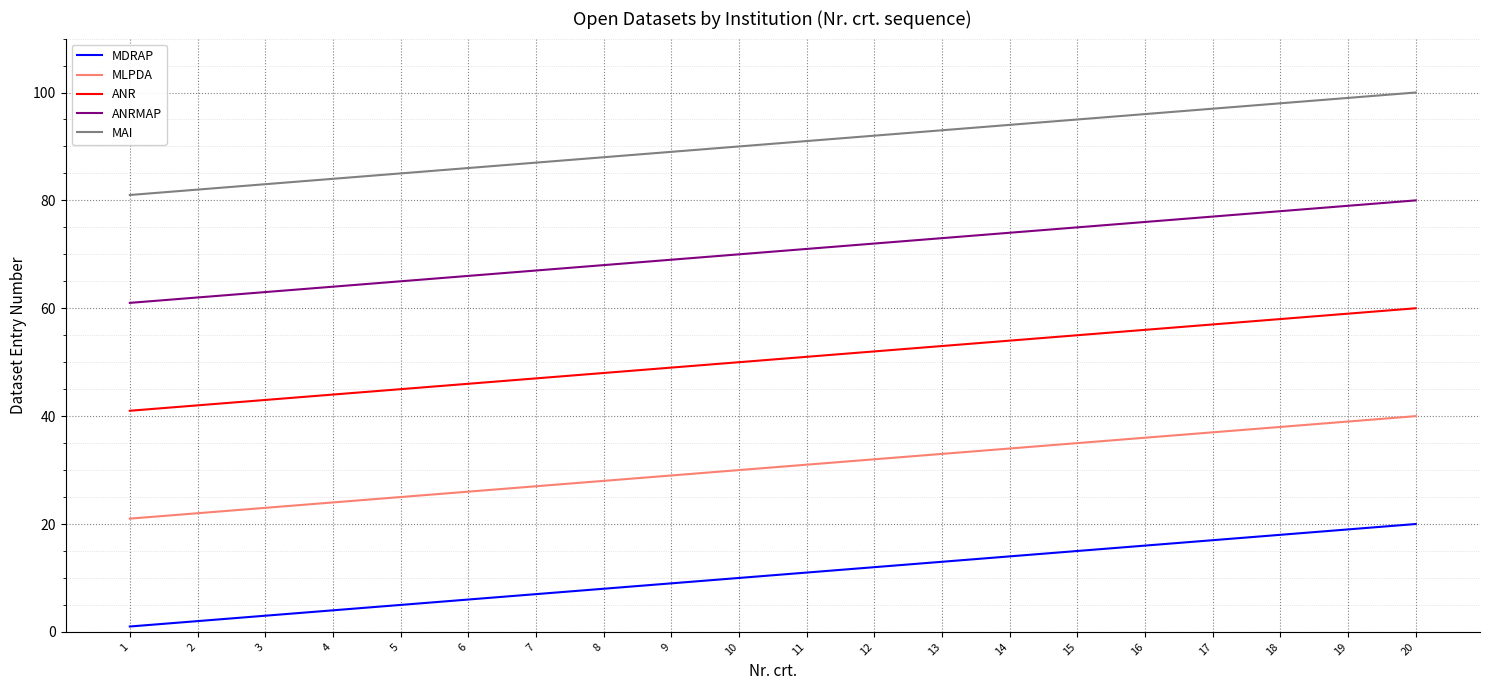

What value does the MLPDA series have at 15, to the nearest 10?

40